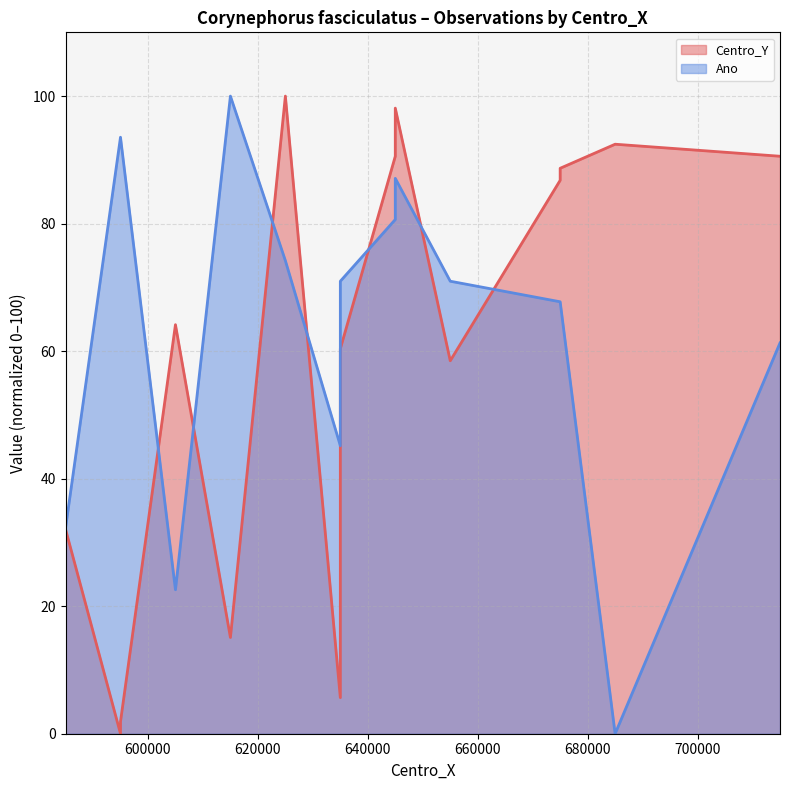

Count the number of data series in this chart.

2